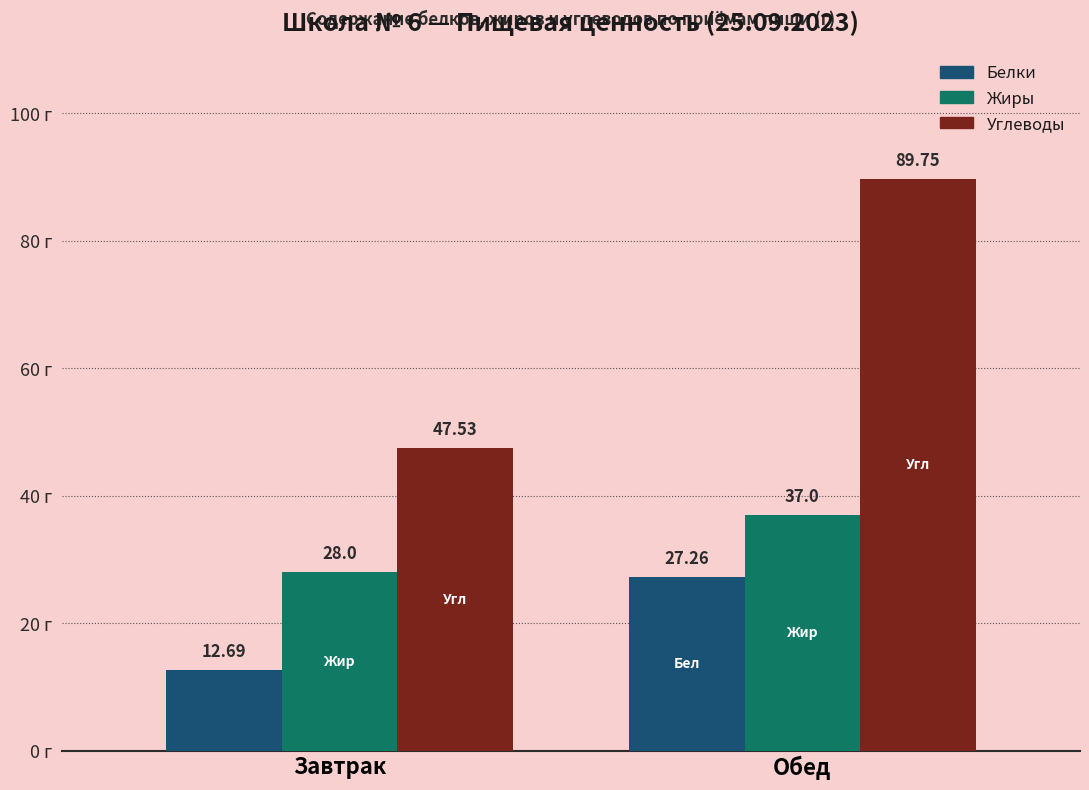

Rank the series by their average value, from highest to lowest.

Углеводы, Жиры, Белки